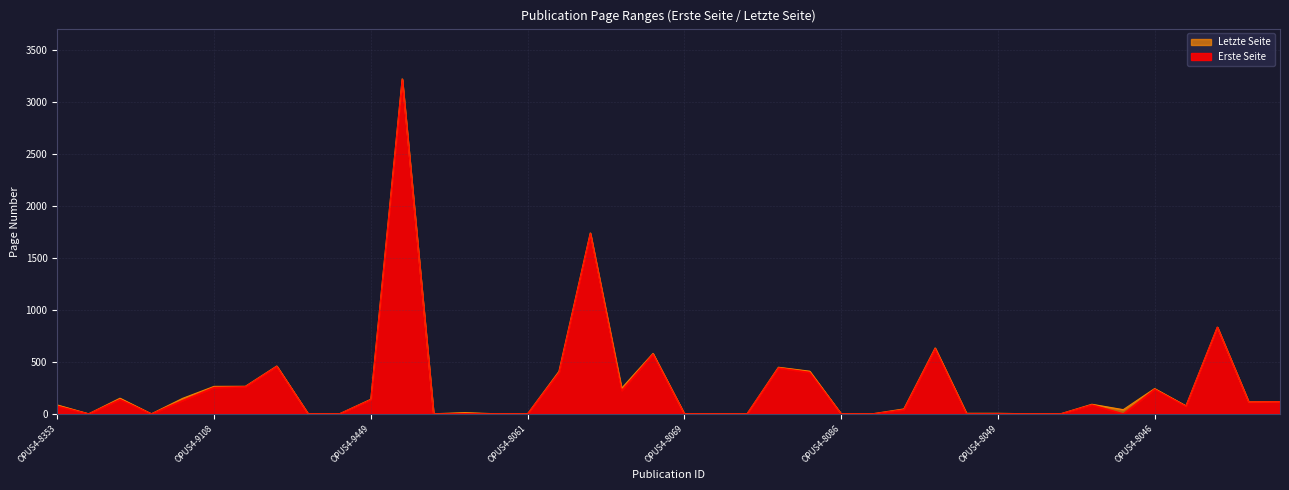

Is it true that Letzte Seite equals -1096 at OPUS4-9164?

False